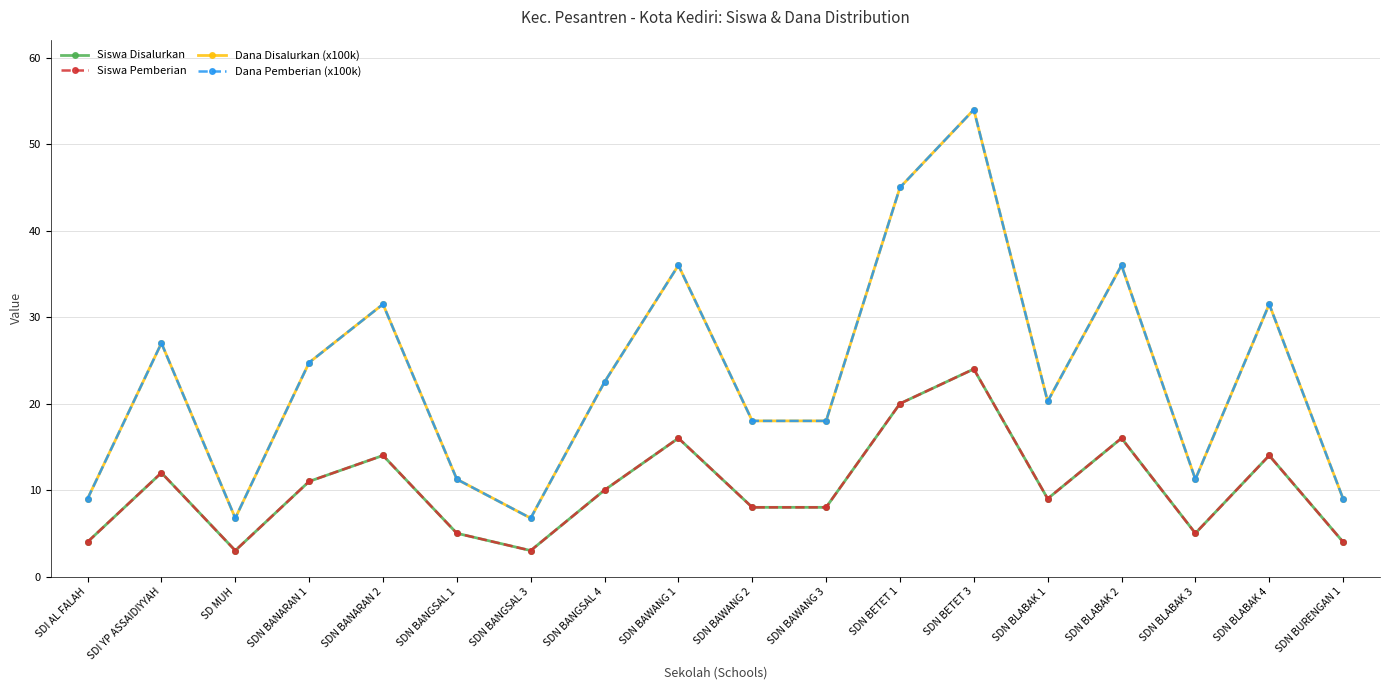

Is this an area chart (filled region under the line)?

No